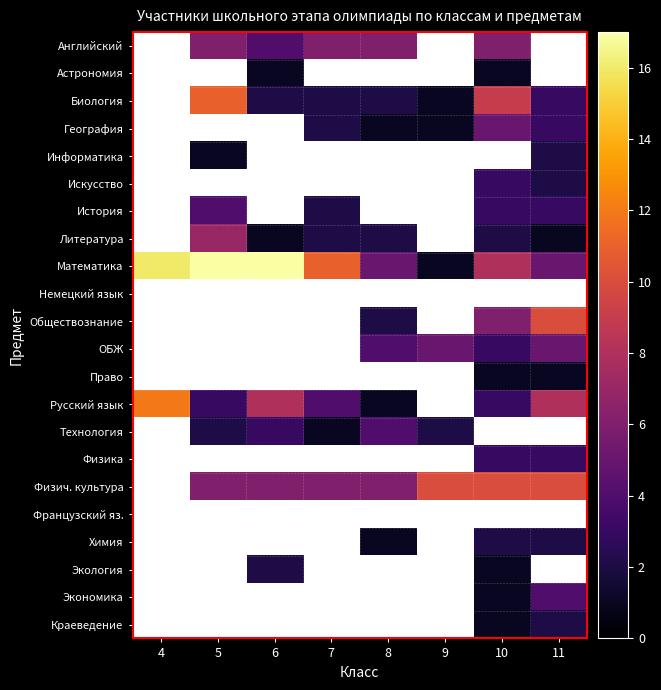

Count the number of data series in this chart.

22